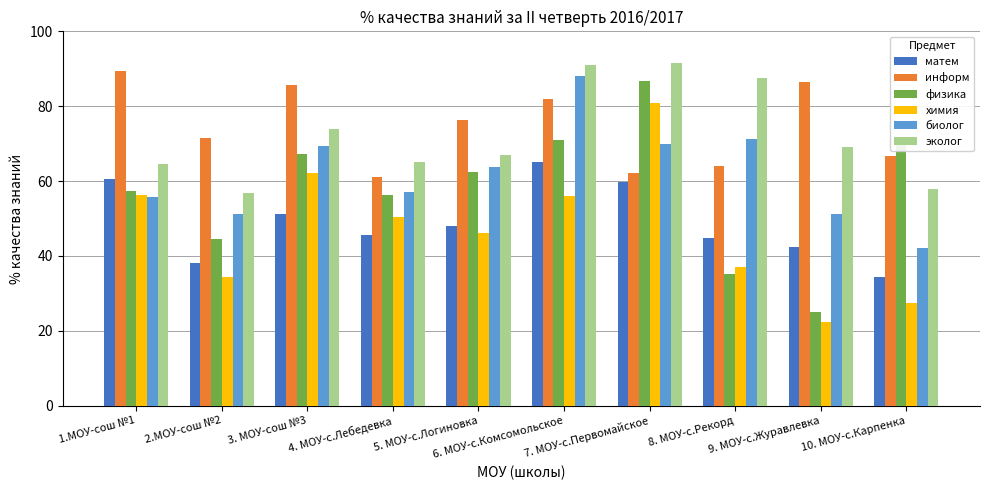

What is the average value of the физика series?

57.5